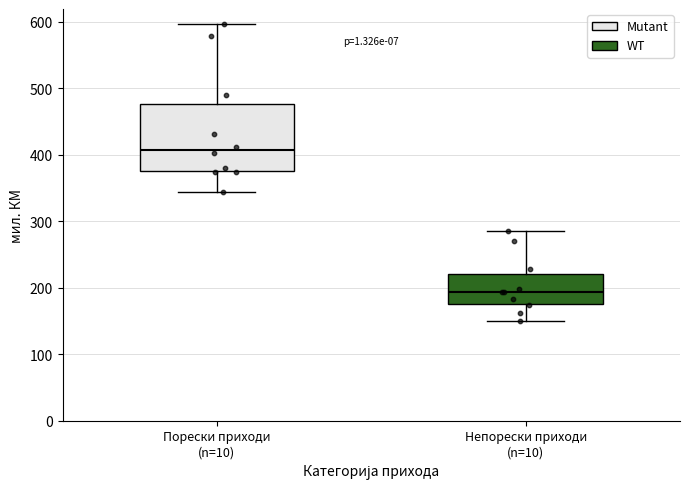

Which box is the tallest, from its lower edge to its upper edge?

Порески приходи (n=10)